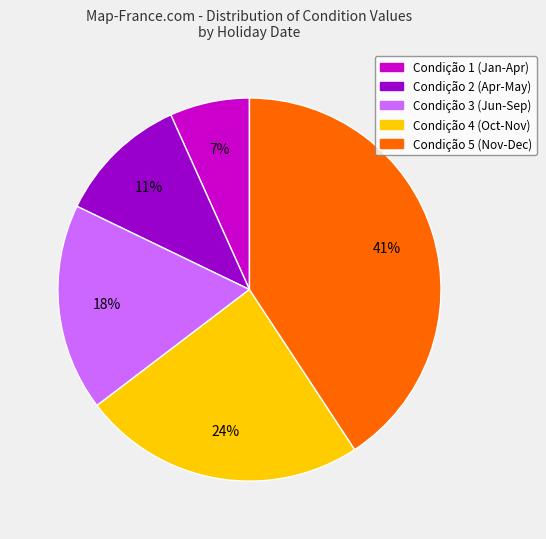

To the nearest percent, what is the difference between the largest and smallest slice percentages?

34%